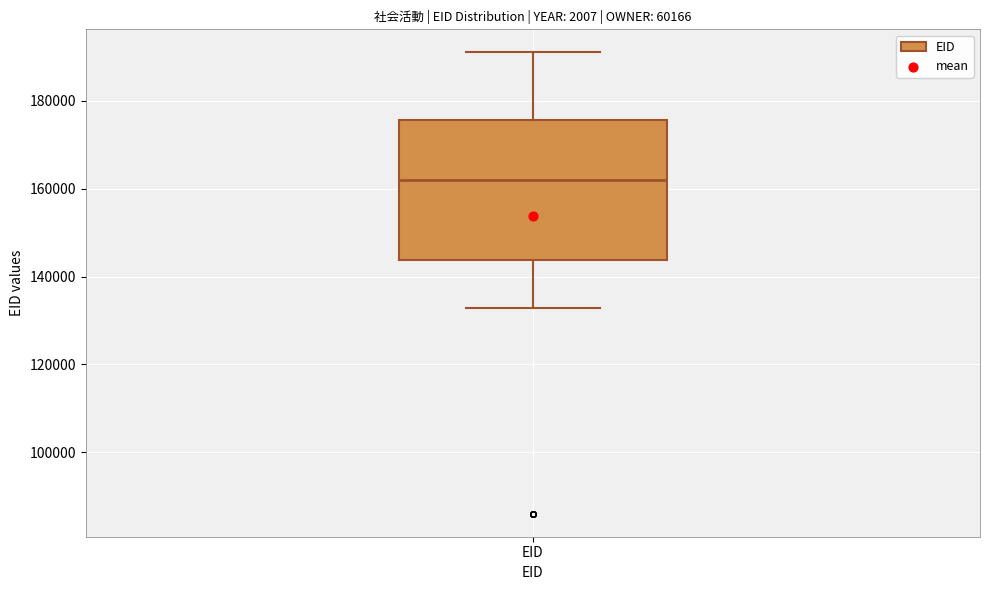

Read this box plot against the y-axis: the position of the median line, the range covered by the box, and the ends of both whiskers. The values are not printed on the chart, so give them approximately, as read against the axis.

median 162000, box 144000 to 176000, whiskers 132000 to 192000